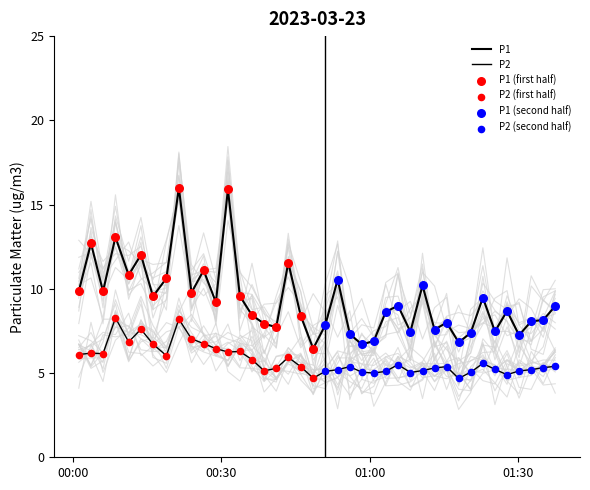

Which series reaches the maximum Y coordinate?

P1